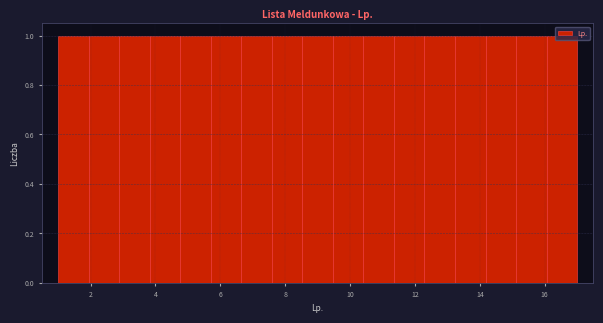

Reading left to right, transcribe this chart: for each bar, give the range it covers on the x-axis and its height. Neither the bar edges nor the heights are printed on the chart, so give them approximately, as read against the axes.

1.0 to 2.0: 1
2.0 to 2.8: 1
2.8 to 3.8: 1
3.8 to 4.8: 1
4.8 to 5.8: 1
5.8 to 6.6: 1
6.6 to 7.6: 1
7.6 to 8.6: 1
8.6 to 9.4: 1
9.4 to 10.4: 1
10.4 to 11.4: 1
11.4 to 12.2: 1
12.2 to 13.2: 1
13.2 to 14.2: 1
14.2 to 15.2: 1
15.2 to 16.0: 1
16.0 to 17.0: 1